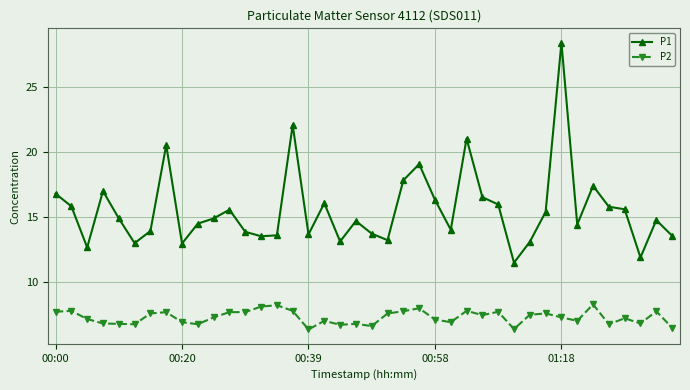

Count the number of data series in this chart.

2